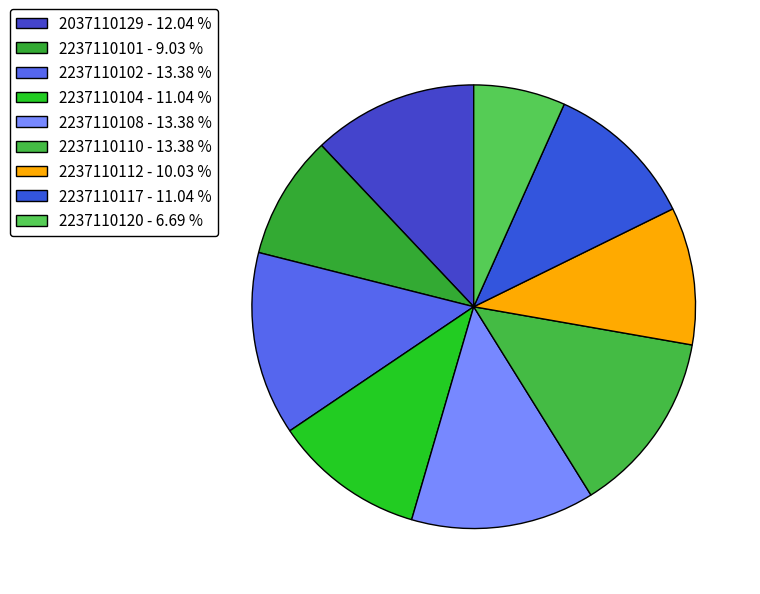

Between 2237110112 and 2237110120, which is larger?

2237110112